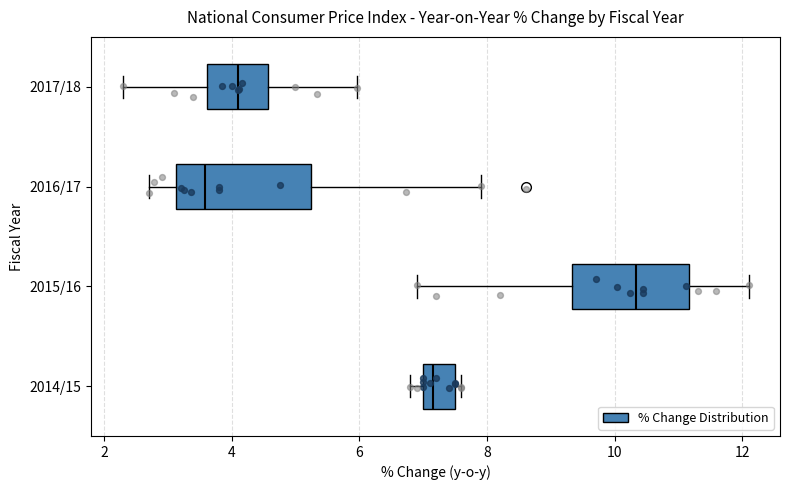

Which box has the furthest to the left median line?

2016/17